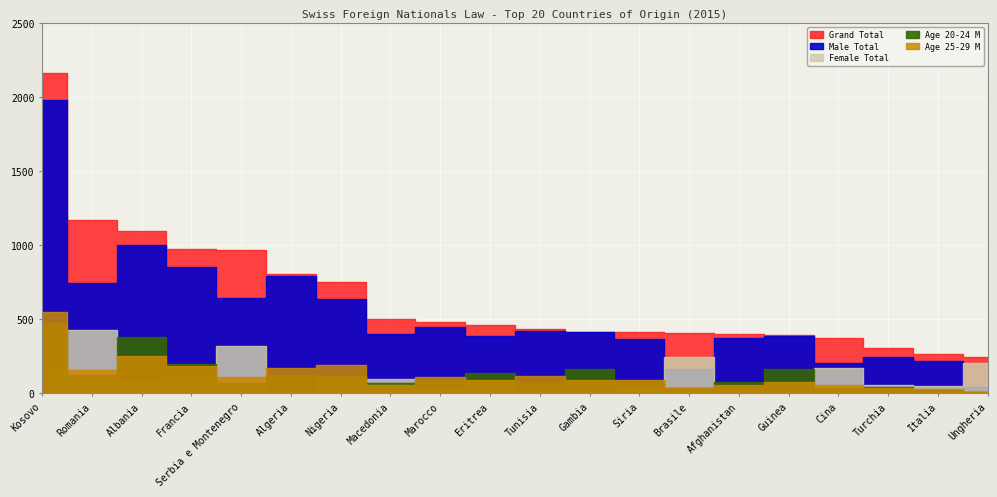

Count the number of categories in the chart.

20